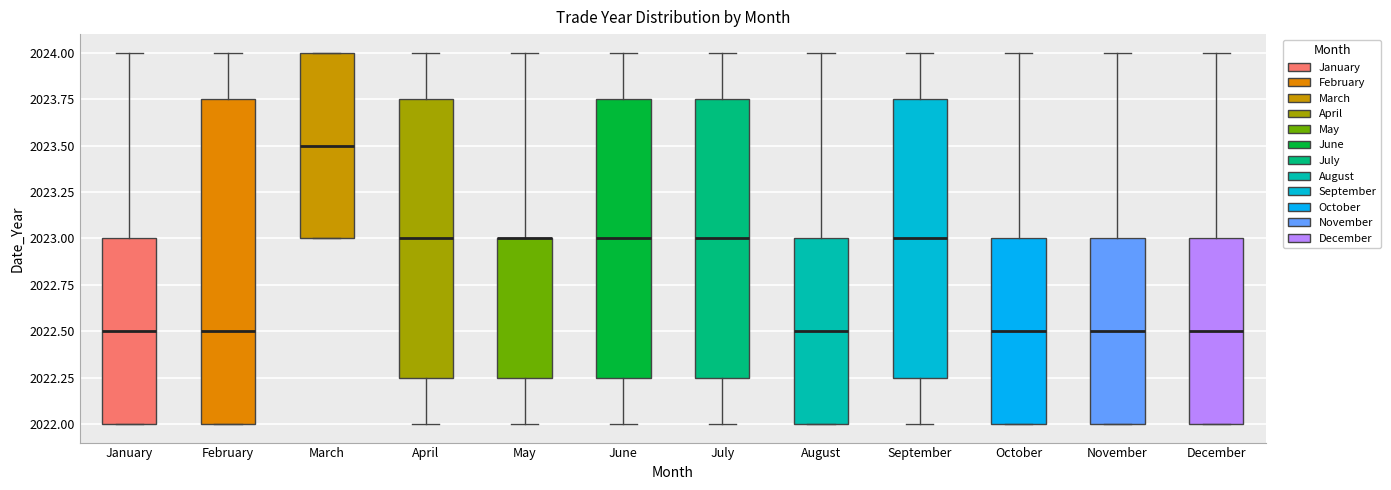

Reading left to right, read every box against the y-axis: the position of its median line, the range the box covers, and the ends of its whiskers. The values are not printed on the chart, so give them approximately, as read against the axis.

January: median 2022.50, box 2022.00 to 2023.00, whiskers 2022.00 to 2024.00
February: median 2022.50, box 2022.00 to 2023.75, whiskers 2022.00 to 2024.00
March: median 2023.50, box 2023.00 to 2024.00, whiskers 2023.00 to 2024.00
April: median 2023.00, box 2022.25 to 2023.75, whiskers 2022.00 to 2024.00
May: median 2023.00 (drawn on the box's upper edge), box 2022.25 to 2023.00, whiskers 2022.00 to 2024.00
June: median 2023.00, box 2022.25 to 2023.75, whiskers 2022.00 to 2024.00
July: median 2023.00, box 2022.25 to 2023.75, whiskers 2022.00 to 2024.00
August: median 2022.50, box 2022.00 to 2023.00, whiskers 2022.00 to 2024.00
September: median 2023.00, box 2022.25 to 2023.75, whiskers 2022.00 to 2024.00
October: median 2022.50, box 2022.00 to 2023.00, whiskers 2022.00 to 2024.00
November: median 2022.50, box 2022.00 to 2023.00, whiskers 2022.00 to 2024.00
December: median 2022.50, box 2022.00 to 2023.00, whiskers 2022.00 to 2024.00